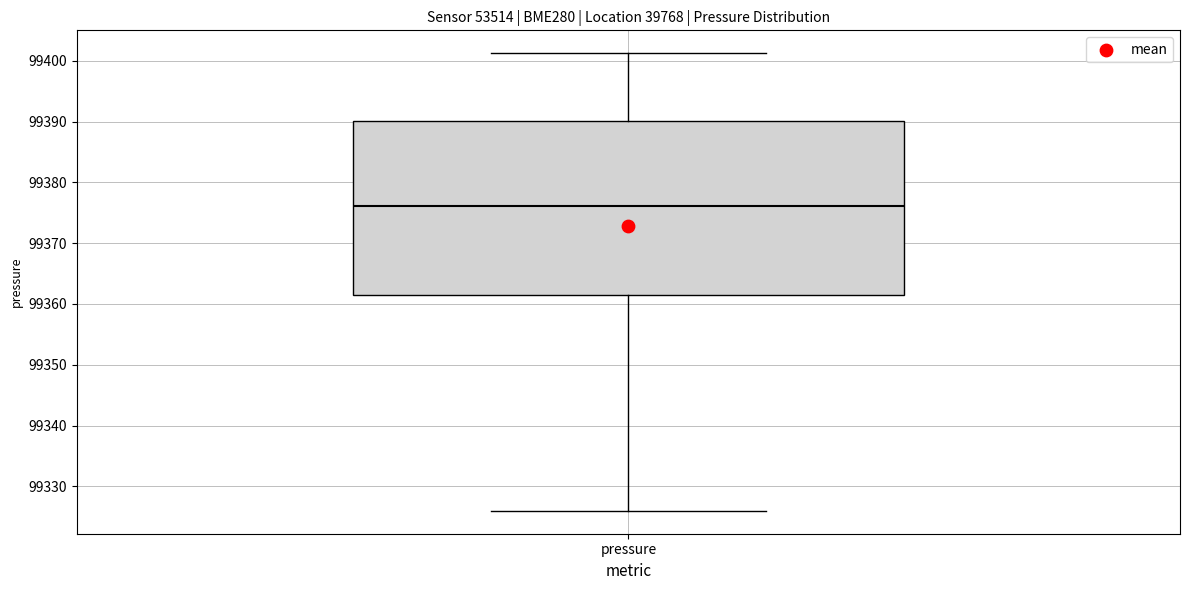

Read this box plot against the y-axis: the position of the median line, the range covered by the box, and the ends of both whiskers. The values are not printed on the chart, so give them approximately, as read against the axis.

median 99376, box 99361 to 99390, whiskers 99326 to 99401